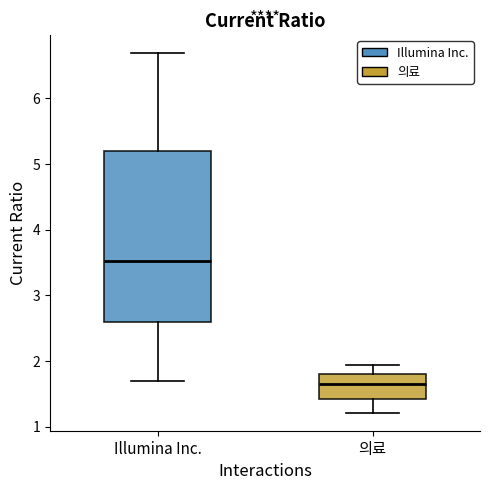

Comparing the boxes themselves (not the whiskers), which one is the tallest?

Illumina Inc.